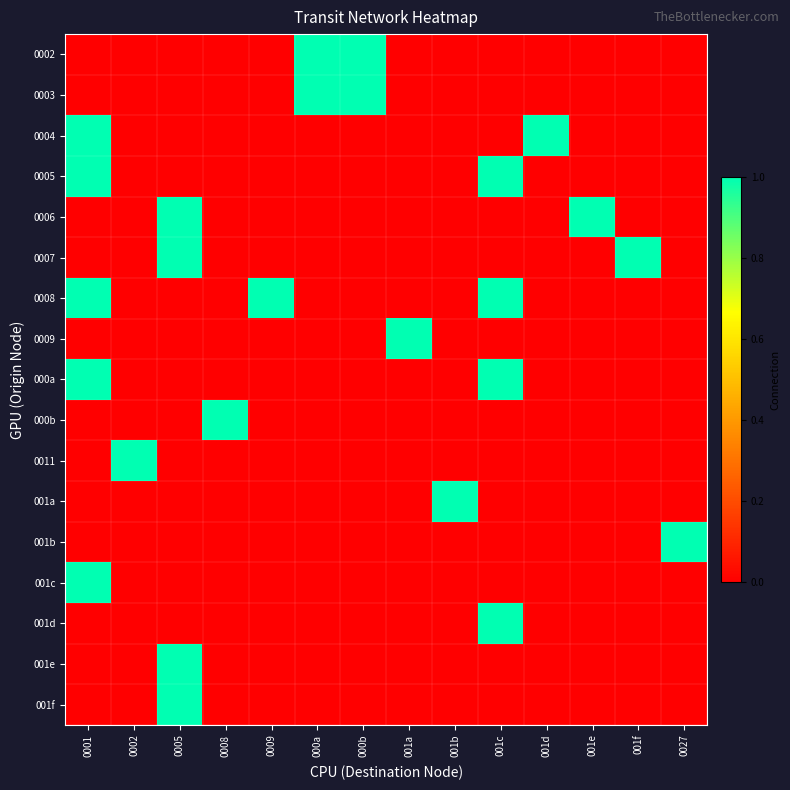

Between 000a and 001f, which is larger?

000a